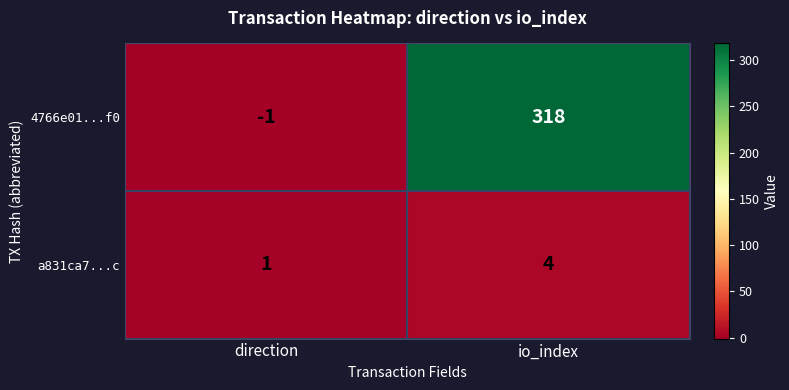

What is the approximate value of a831ca7...c at io_index?

4